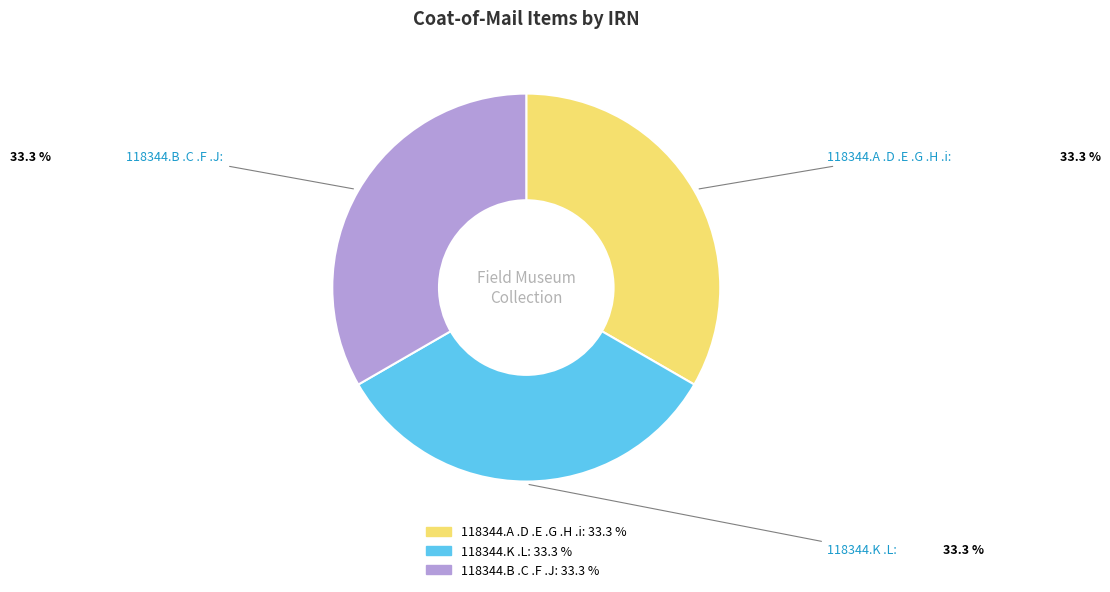

To the nearest percent, what percentage of the pie is 118344.A .D .E .G .H .i?

33%